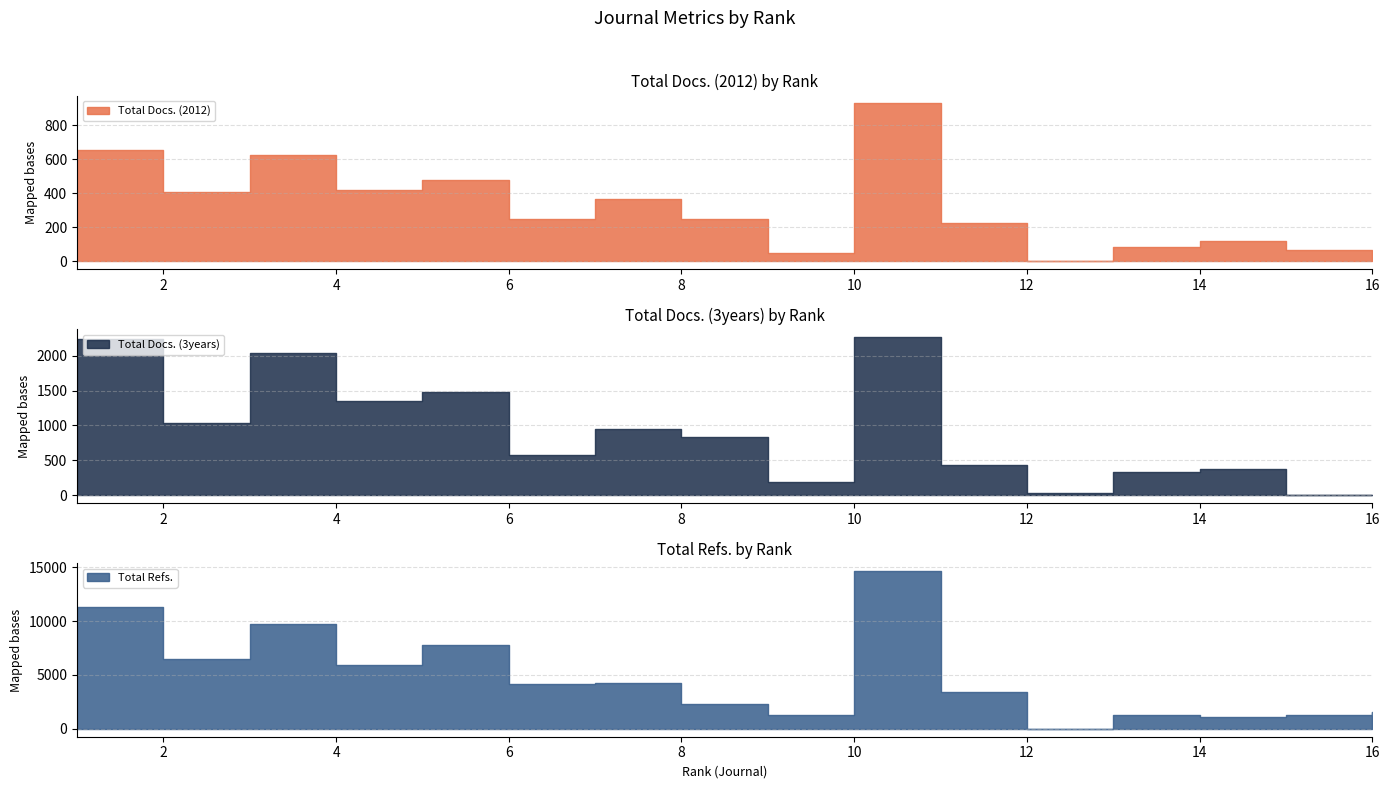

Reading left to right, what are all the values shown in this chart?

Total Docs. (2012): 656	406	627	417	475	251	367	248	48	928	222	0	86	119	65	34
Total Docs. (3years): 2237	1037	2037	1352	1477	580	951	833	181	2269	434	24	336	379	0	0
Total Refs.: 11310	6482	9742	5968	7793	4184	4276	2334	1255	14650	3466	0	1256	1110	1314	1569